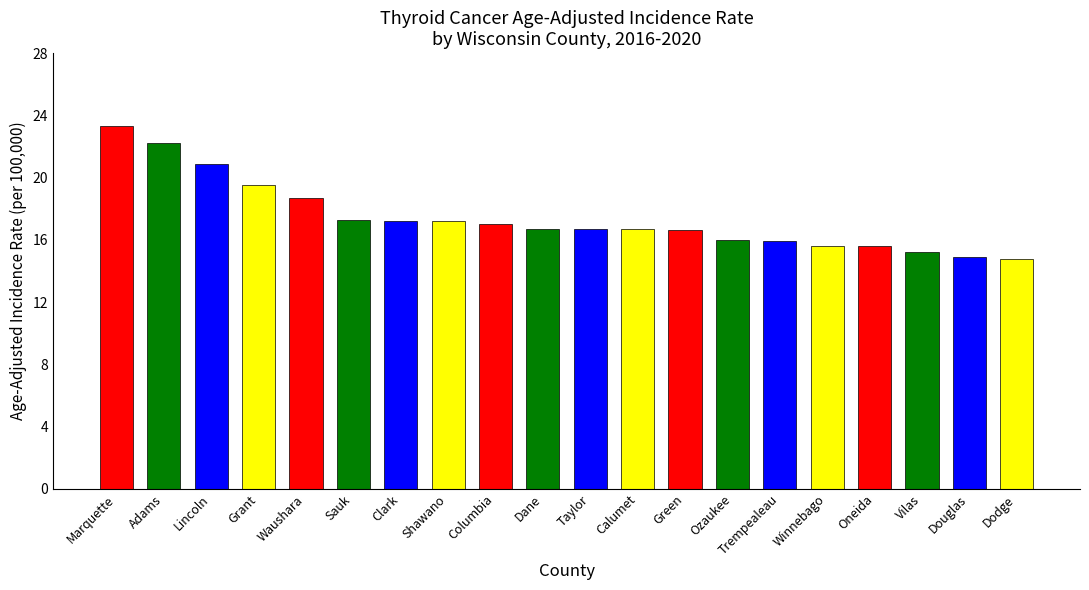

The value at Lincoln is 8.9. True or false?

False